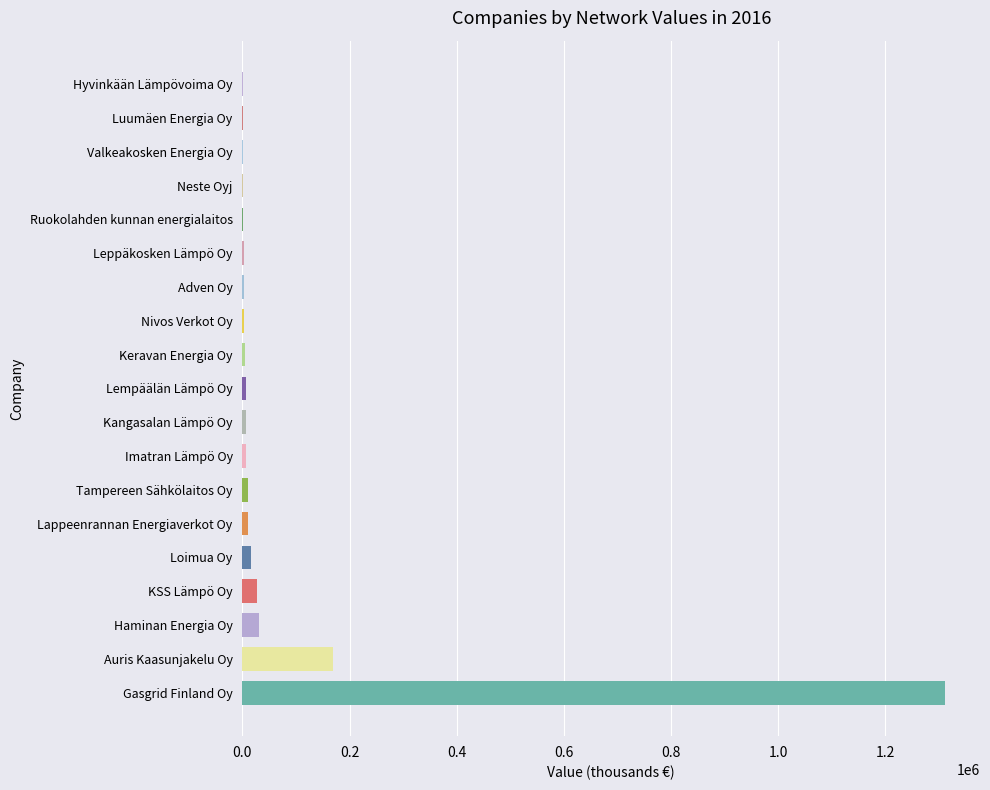

The chart shows a value of 1311540.8 at Gasgrid Finland Oy. True or false?

True